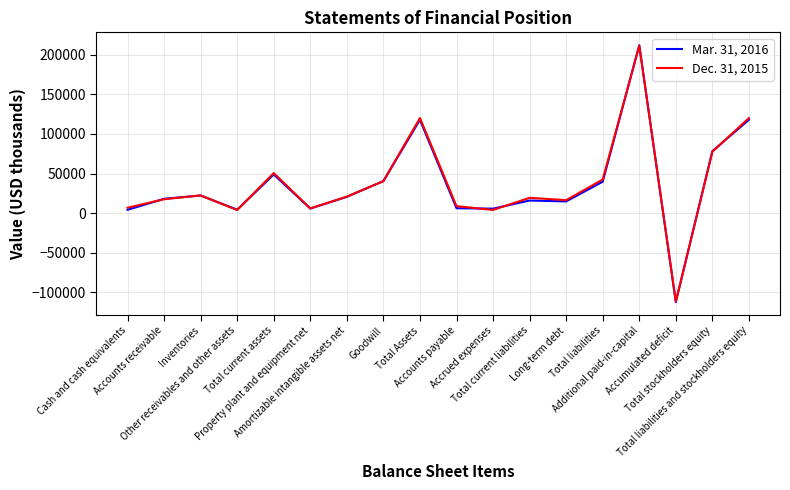

Rank the series by their maximum value, from lowest to highest.

Dec. 31, 2015, Mar. 31, 2016